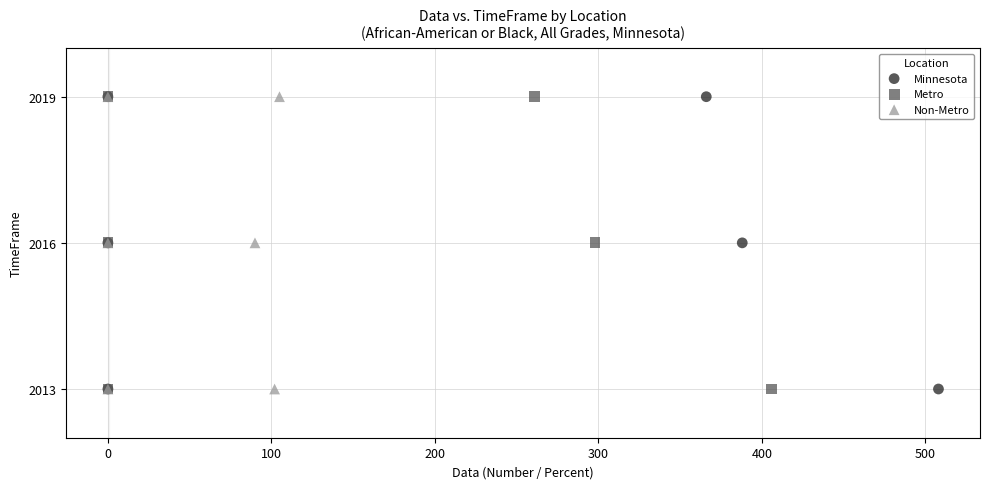

What are all the series names shown in the legend?

Minnesota, Metro, Non-Metro